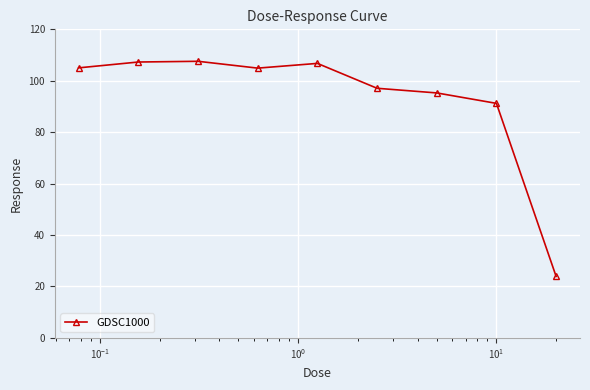

Does the chart display data point markers on the line(s)?

Yes